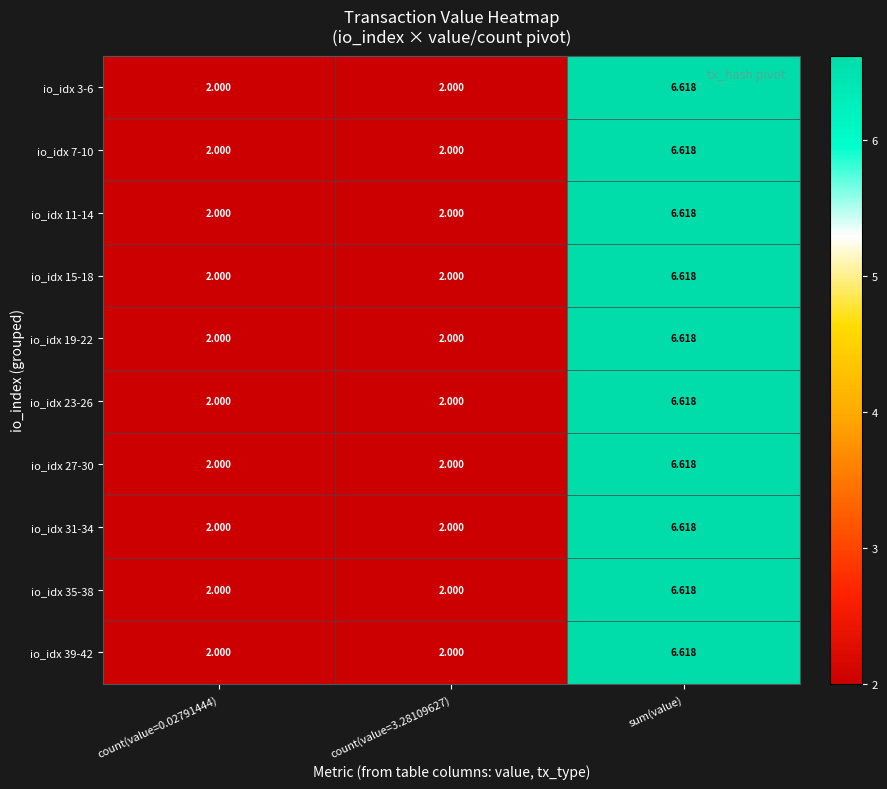

Which label corresponds to the largest value in the chart?

sum(value)